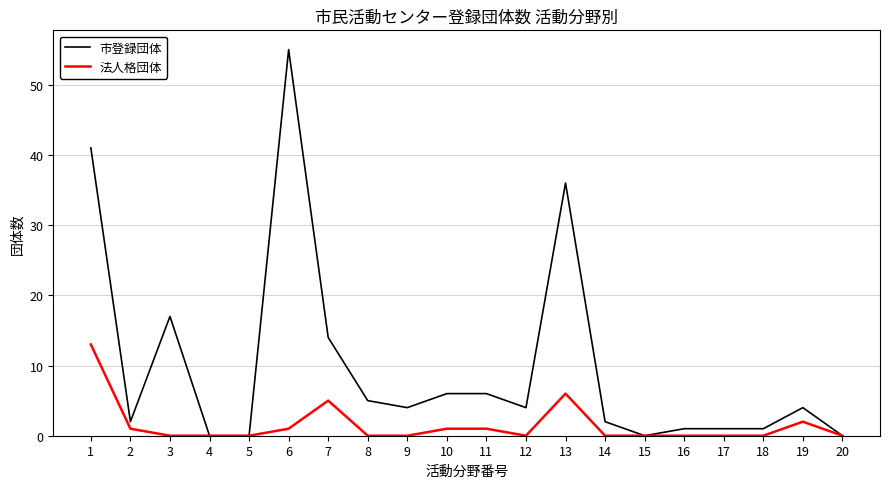

Reading right to left, extract all data points from this chart.

市登録団体: 20=0	19=4	18=1	17=1	16=1	15=0	14=2	13=36	12=4	11=6	10=6	9=4	8=5	7=14	6=55	5=0	4=0	3=17	2=2	1=41
法人格団体: 20=0	19=2	18=0	17=0	16=0	15=0	14=0	13=6	12=0	11=1	10=1	9=0	8=0	7=5	6=1	5=0	4=0	3=0	2=1	1=13